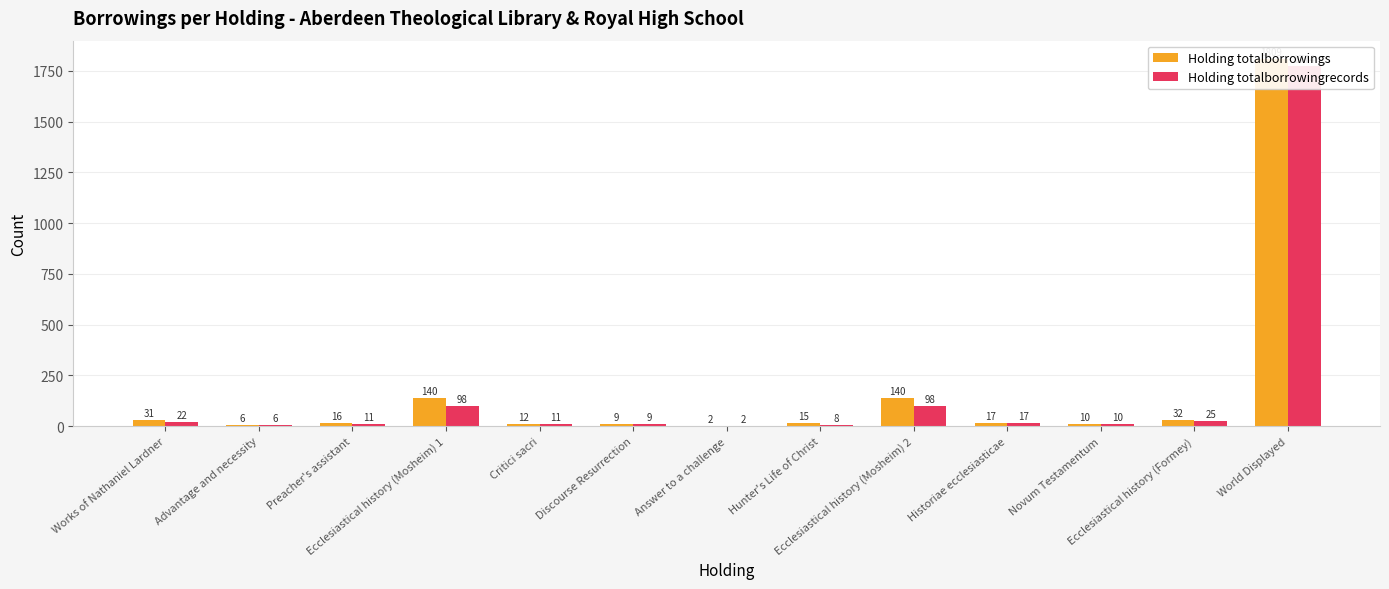

Read the Holding totalborrowings value at Answer to a challenge.

2